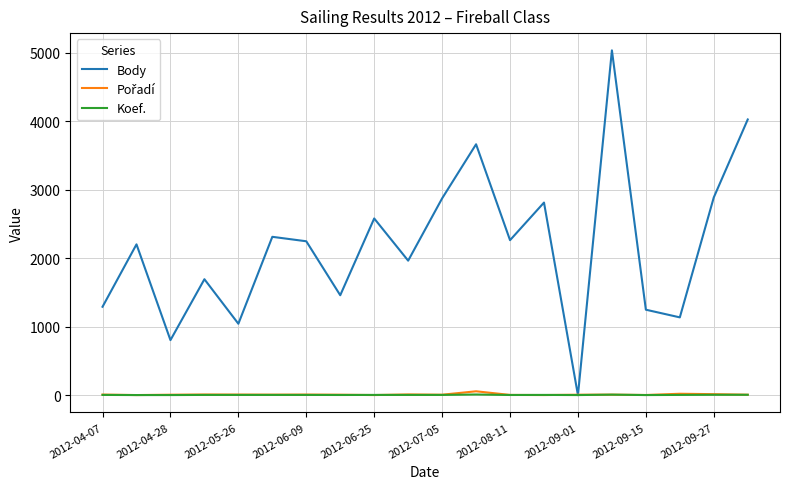

Is this an area chart (filled region under the line)?

No